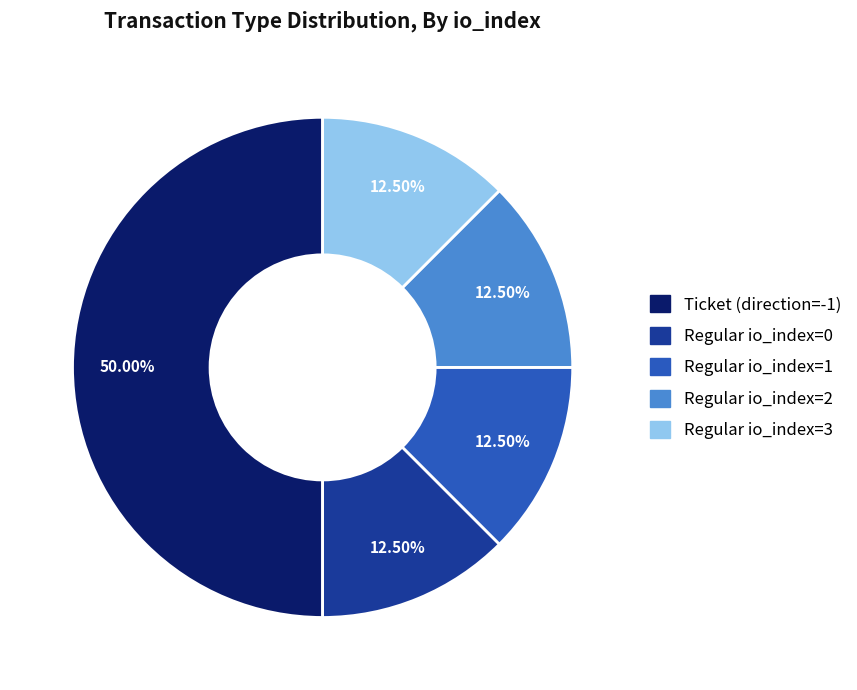

Do Regular io_index=0 and Regular io_index=3 together represent more than half of the pie?

No